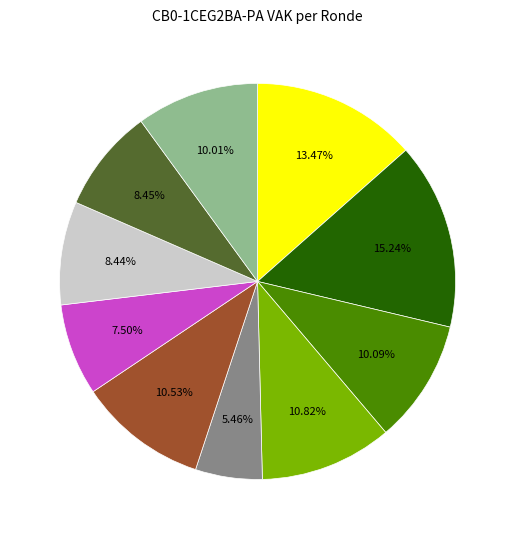

How many segments does this pie chart have?

10